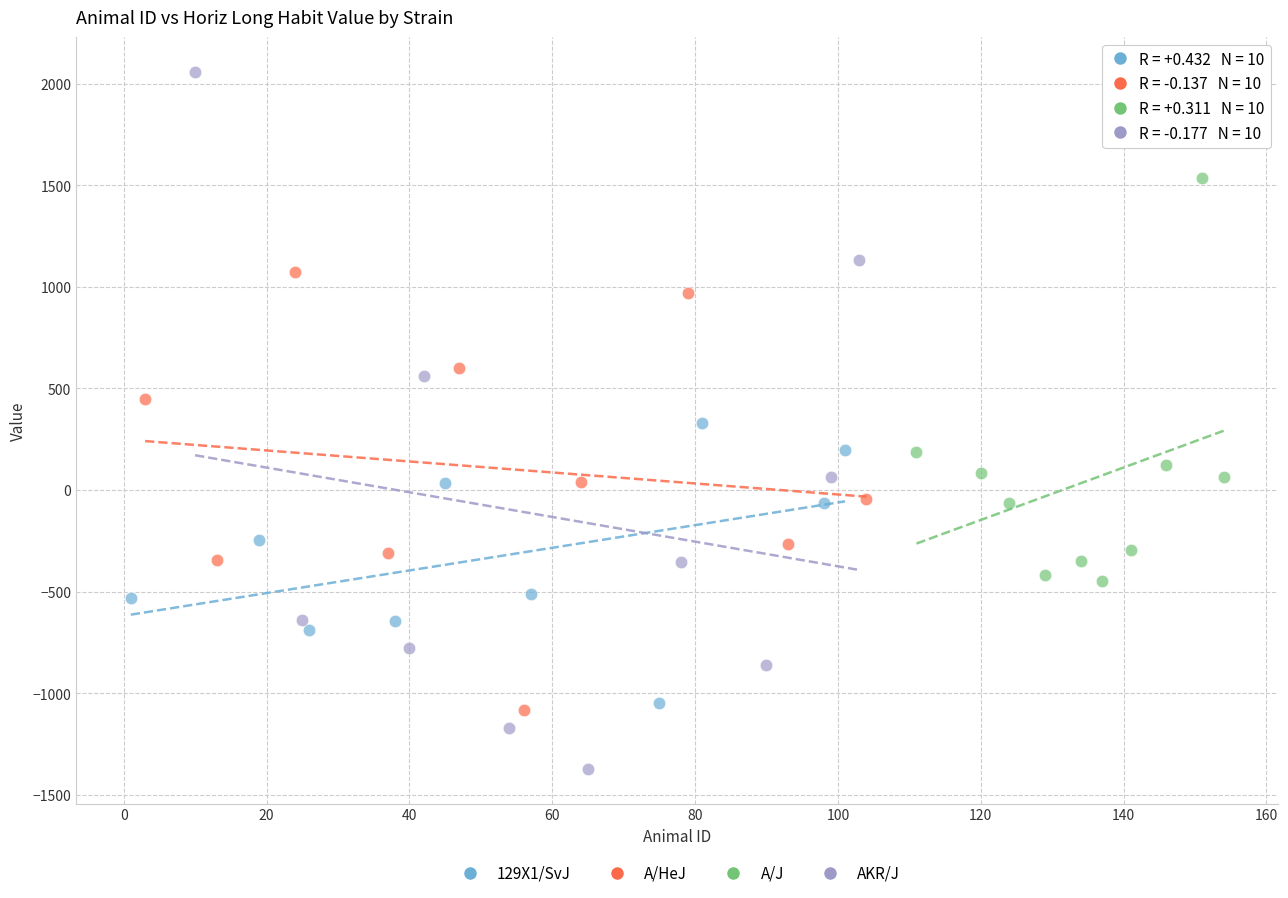

What are all the series names shown in the legend?

129X1/SvJ, A/HeJ, A/J, AKR/J